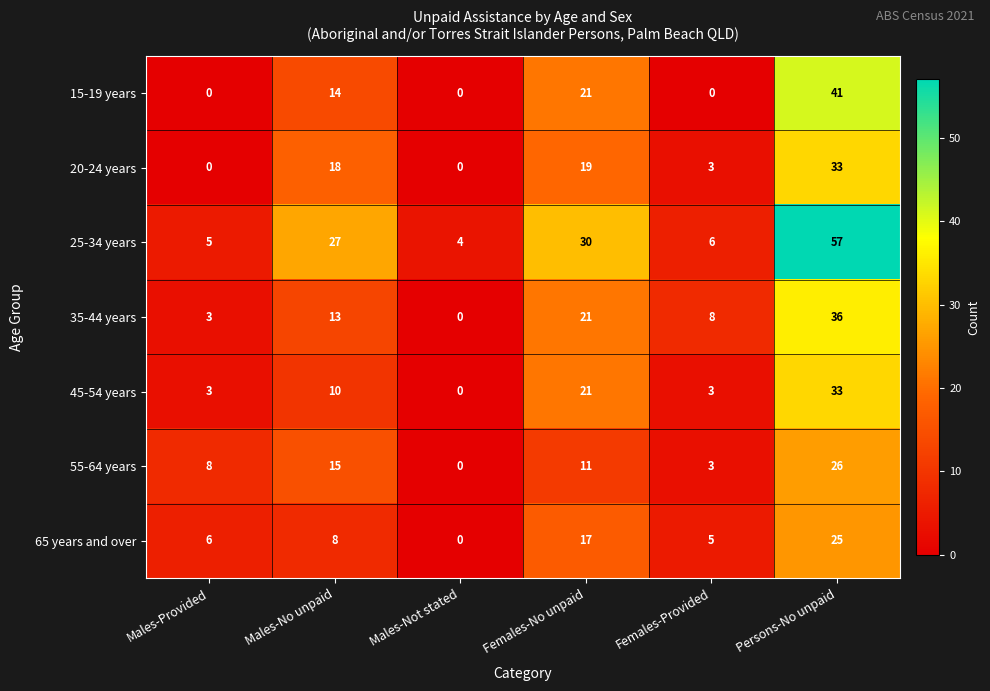

The value of 65 years and over at Males-Provided is 2. True or false?

False